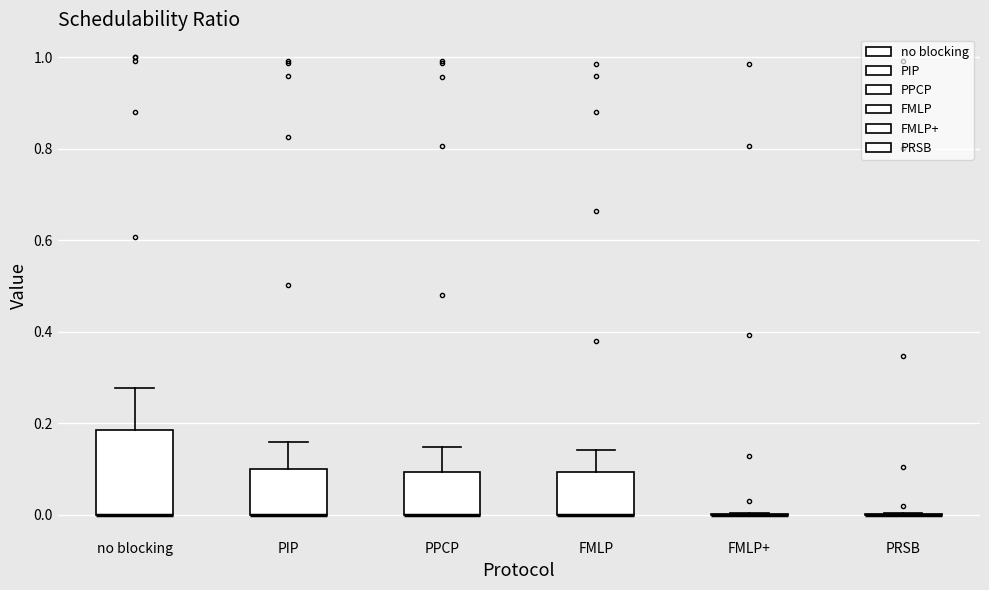

Which box is the tallest, from its lower edge to its upper edge?

no blocking